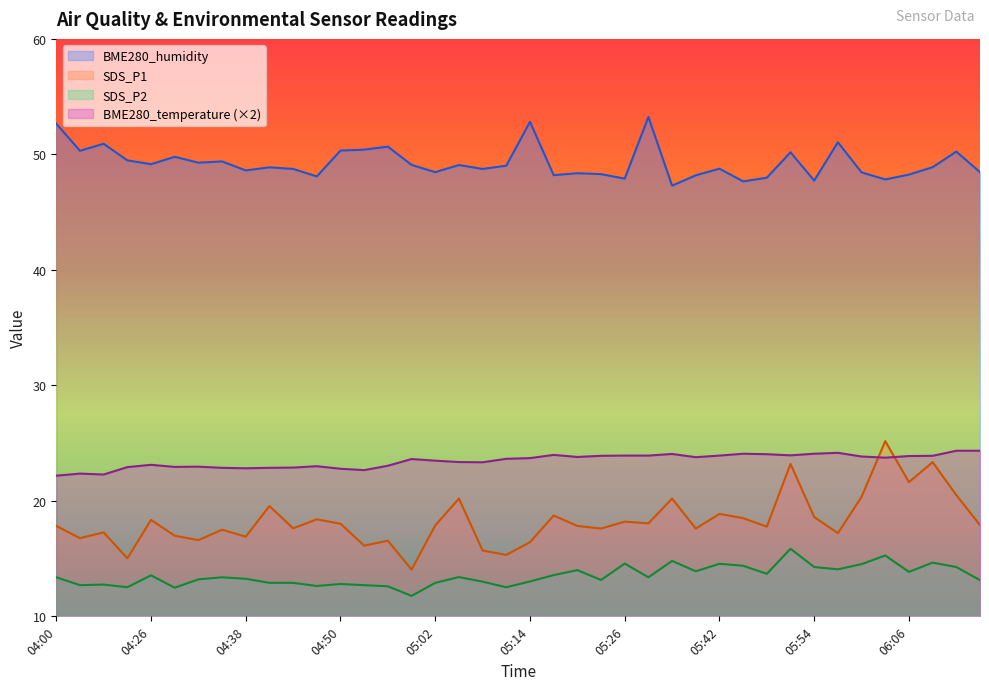

Does the chart display data point markers on the line(s)?

No